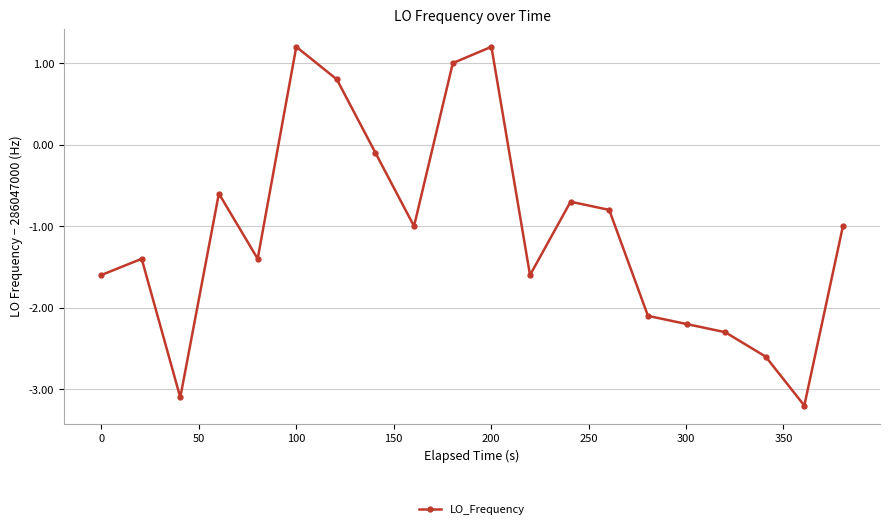

What is the sum of all values?

-21.5